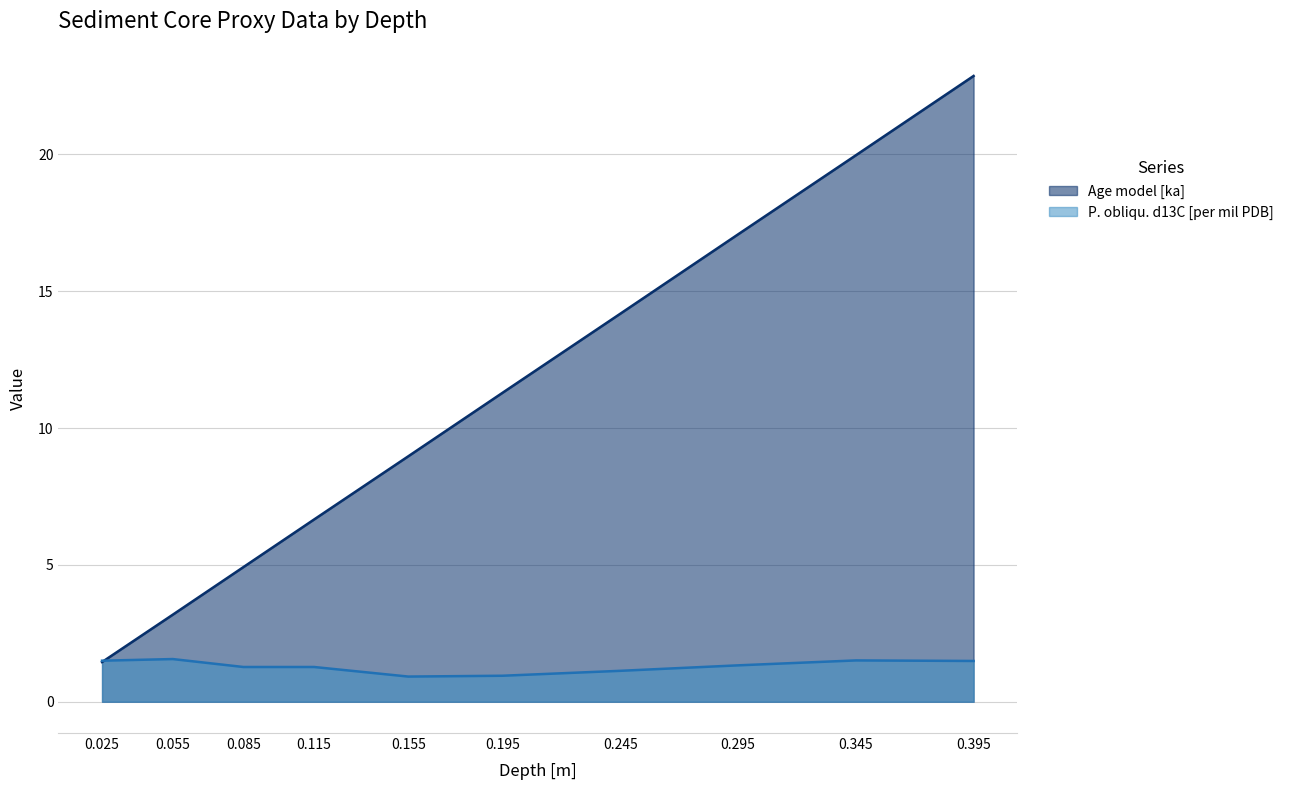

Which category has the lowest value across all series?

0.155